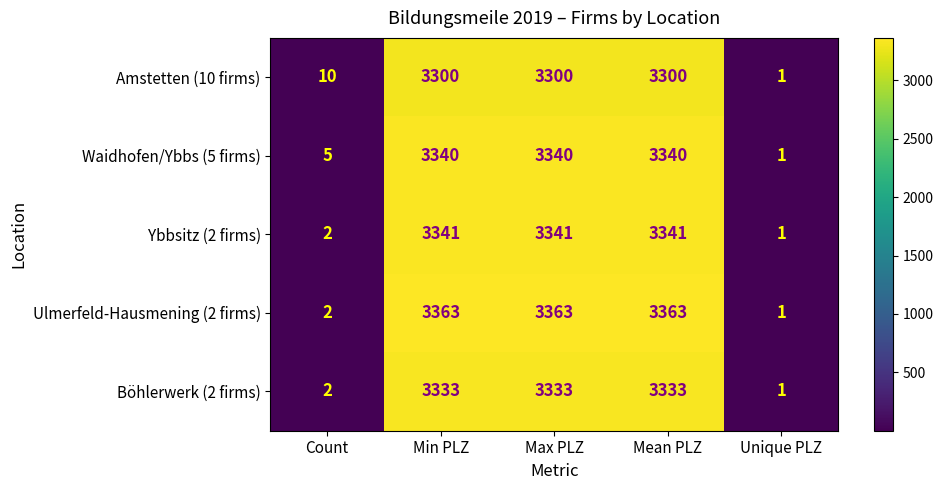

Which series has the largest range (max minus min)?

Ulmerfeld-Hausmening (2 firms)